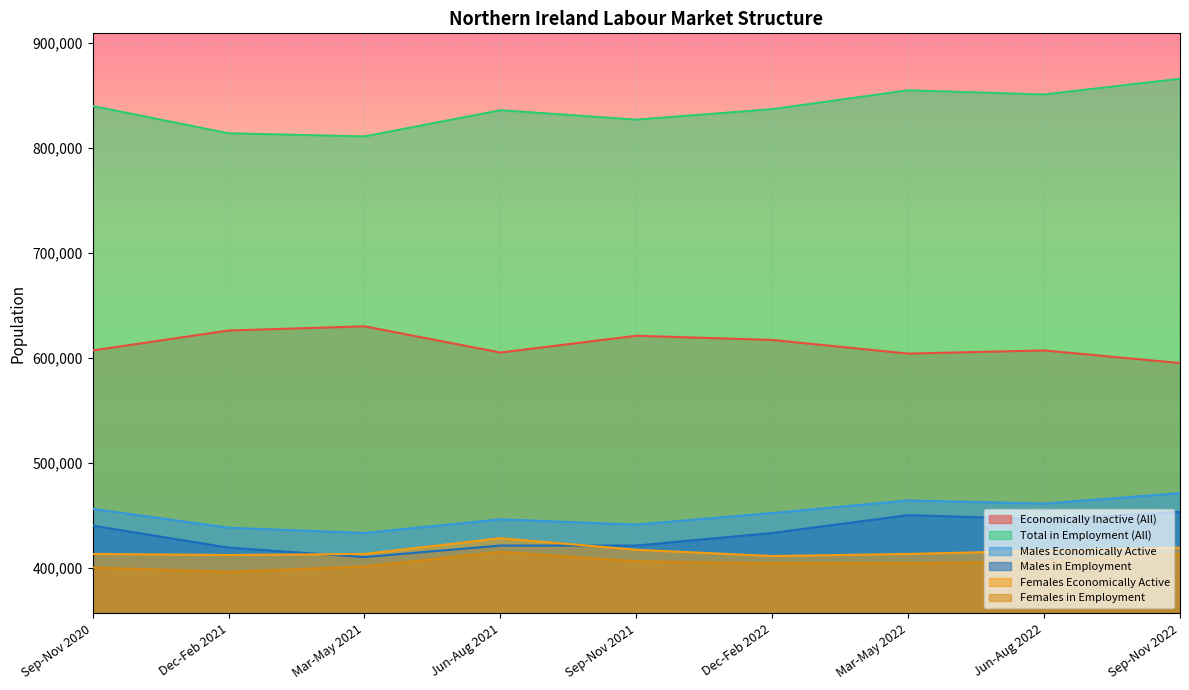

What is the difference between the maximum and minimum values in the Males Economically Active series?

38000